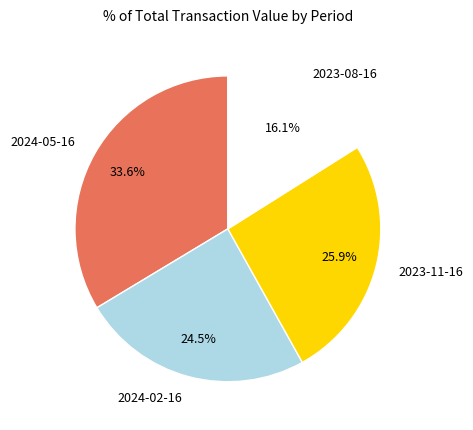

Is there a majority slice in this chart?

No